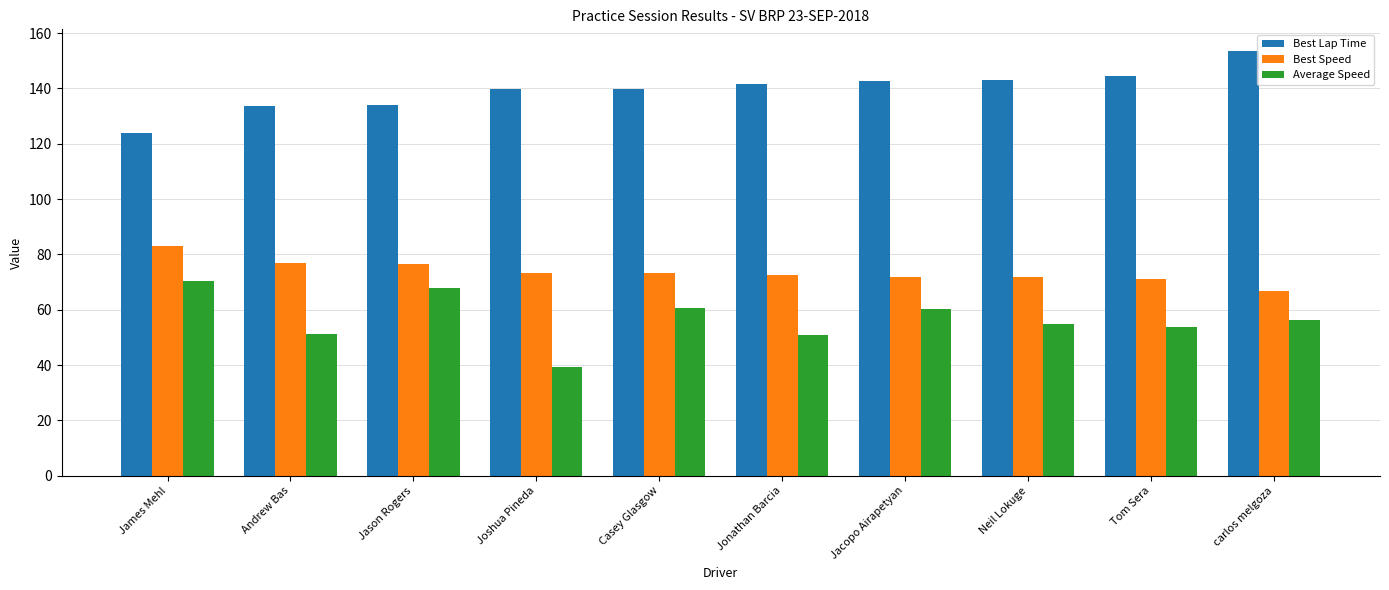

Rank the series at Jacopo Airapetyan from highest to lowest value.

Best Lap Time, Best Speed, Average Speed